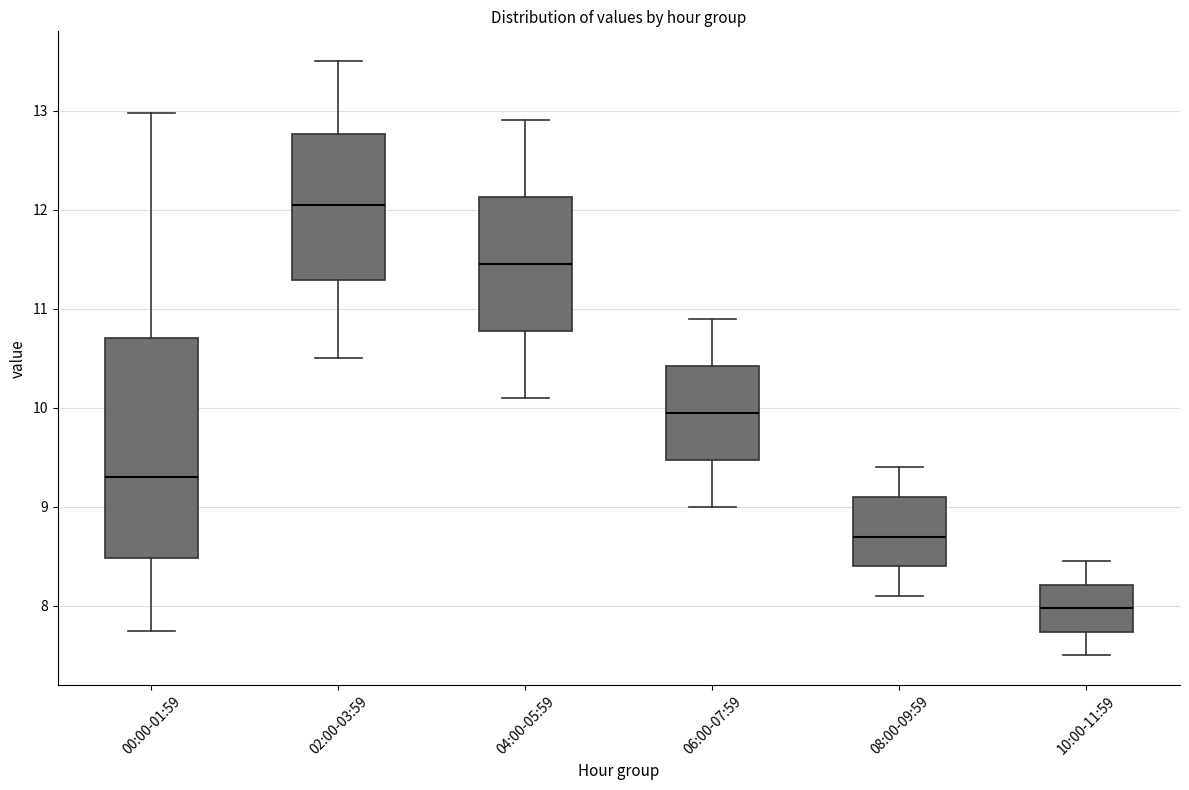

Reading left to right, read every box against the y-axis: the position of its median line, the range the box covers, and the ends of its whiskers. The values are not printed on the chart, so give them approximately, as read against the axis.

00:00-01:59: median 9.3, box 8.5 to 10.7, whiskers 7.8 to 13.0
02:00-03:59: median 12.1, box 11.3 to 12.8, whiskers 10.5 to 13.5
04:00-05:59: median 11.5, box 10.8 to 12.1, whiskers 10.1 to 12.9
06:00-07:59: median 10.0, box 9.5 to 10.4, whiskers 9.0 to 10.9
08:00-09:59: median 8.7, box 8.4 to 9.1, whiskers 8.1 to 9.4
10:00-11:59: median 8.0, box 7.7 to 8.2, whiskers 7.5 to 8.5